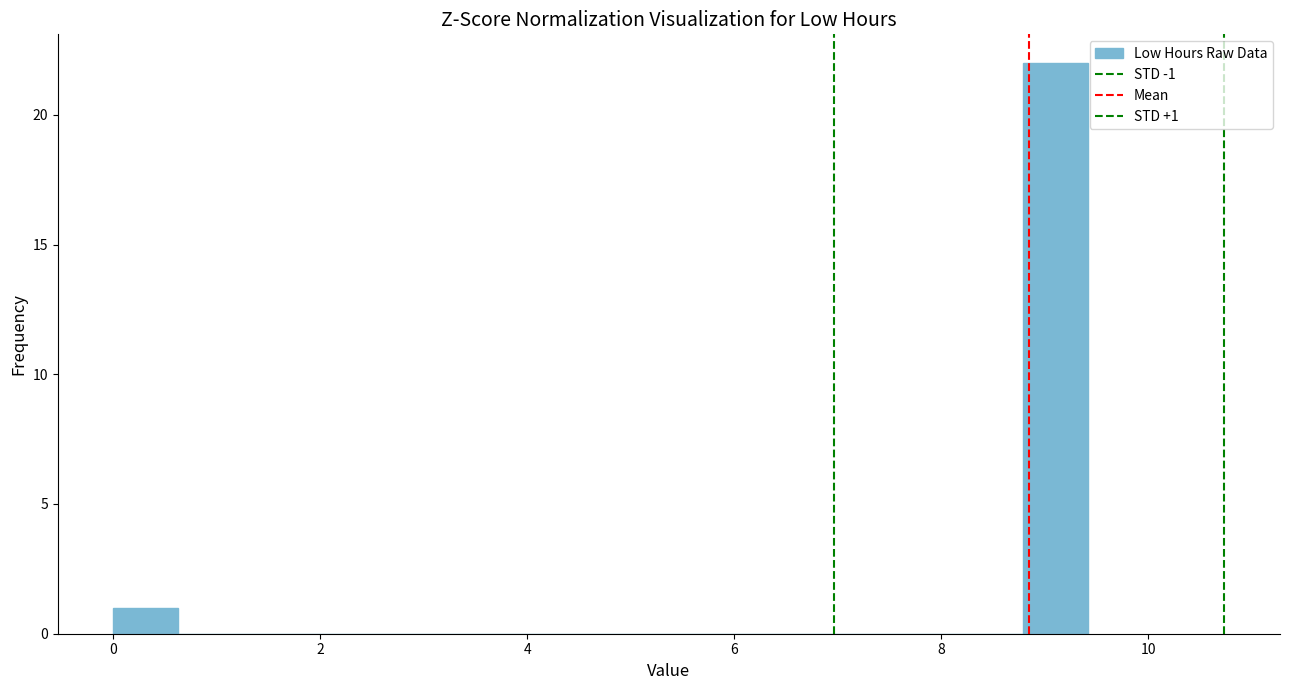

Read against the x-axis, roughly where is the centre of the tallest bar?

9.2